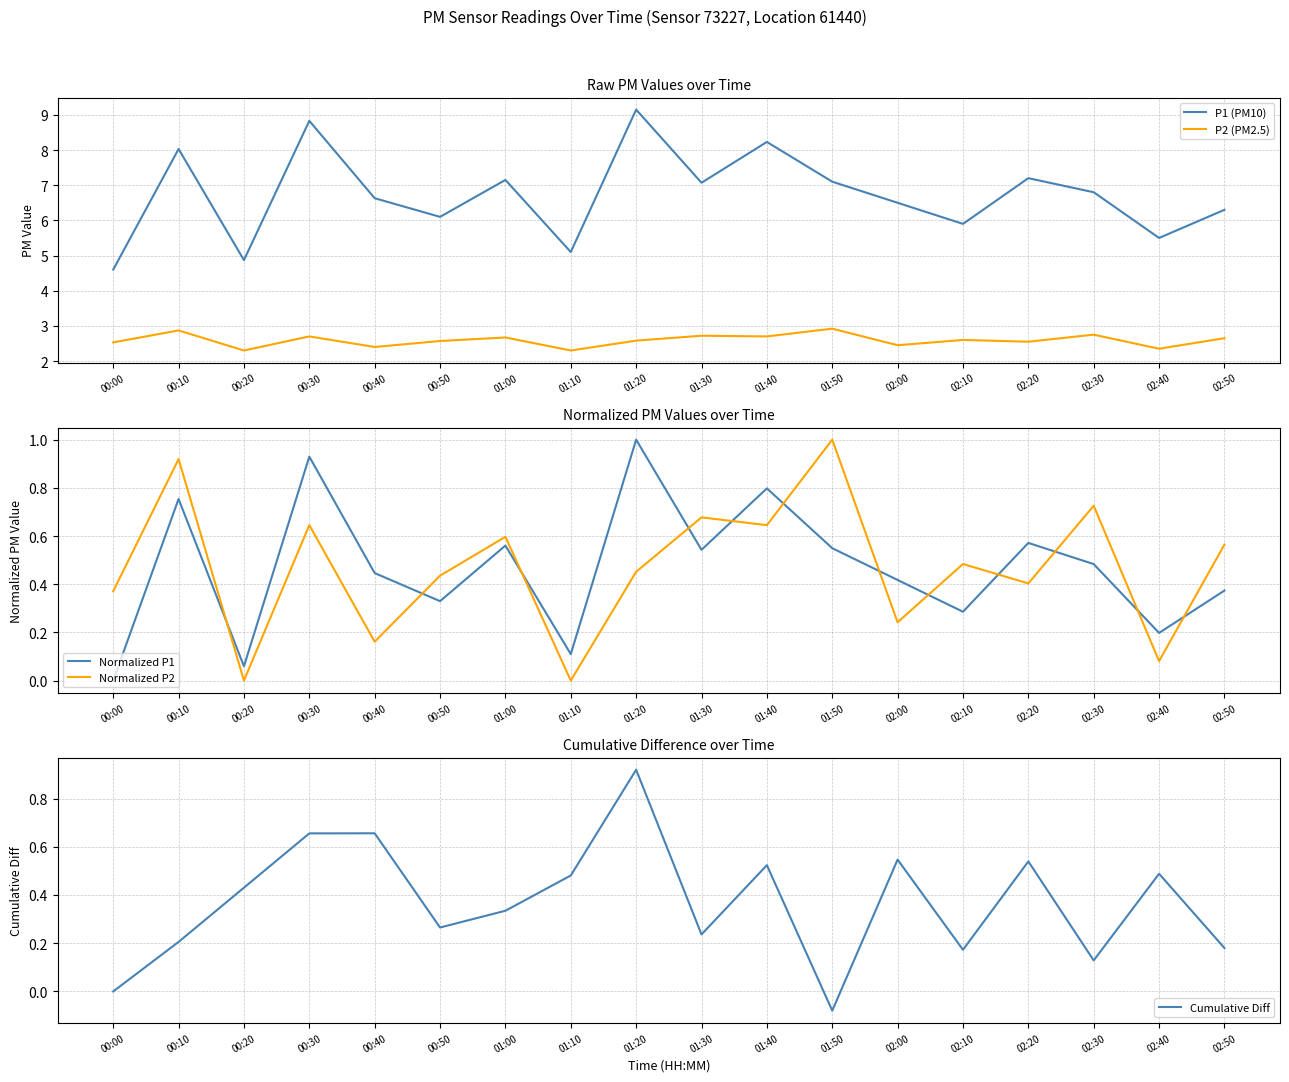

What is the difference between the highest and lowest values at 01:10?

5.1